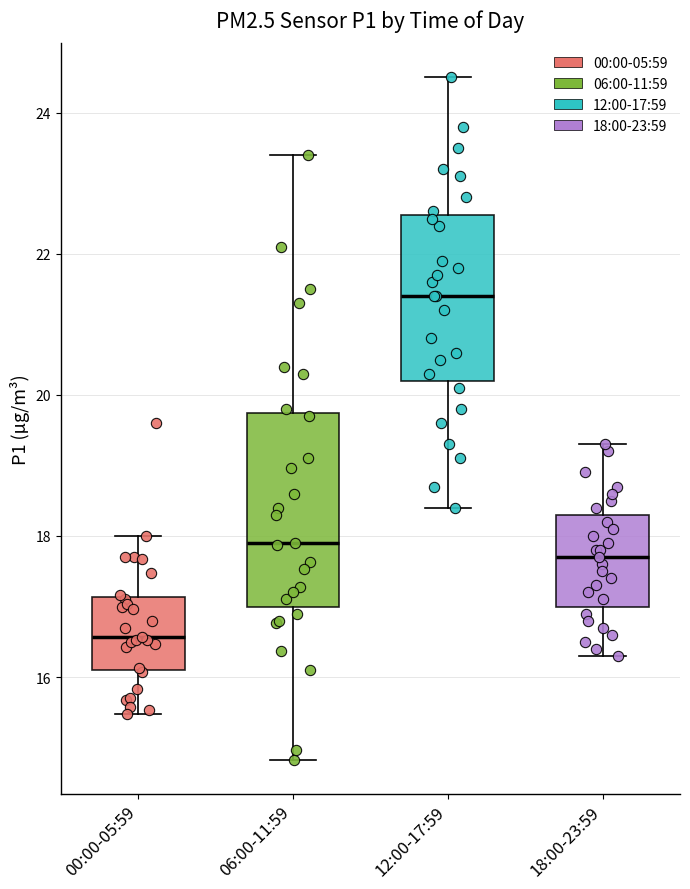

Comparing the boxes themselves (not the whiskers), which one is the tallest?

06:00-11:59